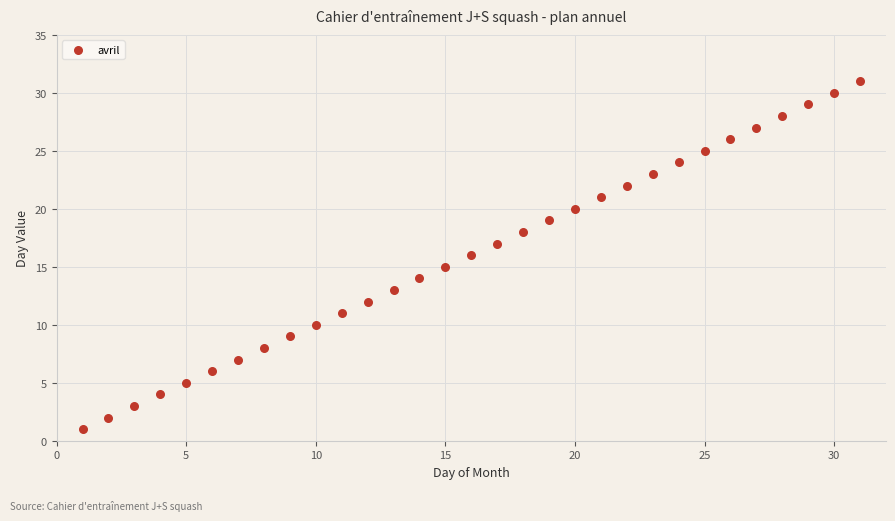

How many data points are displayed?

31